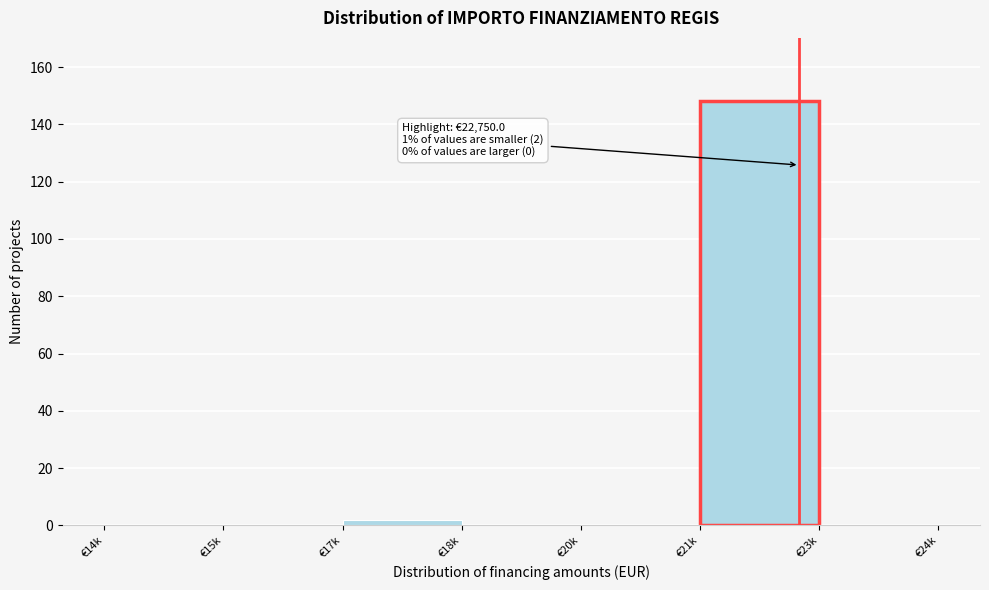

Reading left to right, extract all data points from this chart.

€14k=0	€15k=0	€17k=2	€18k=0	€20k=0	€21k=148	€23k=0